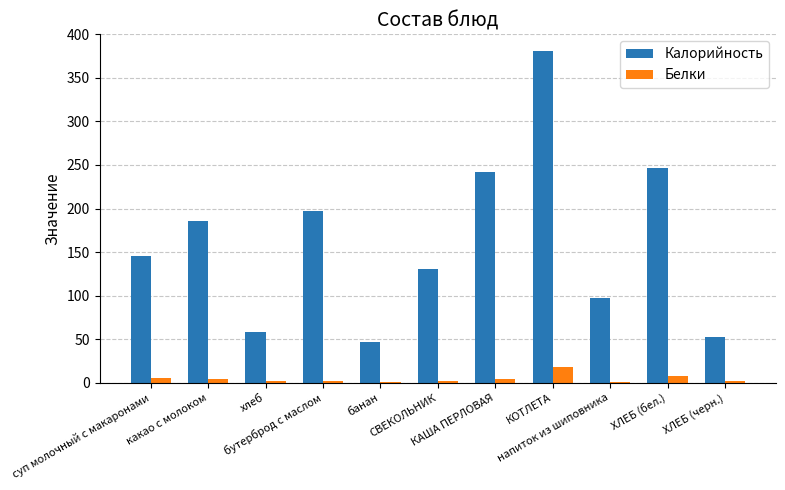

At which label does Белки reach its peak?

КОТЛЕТА